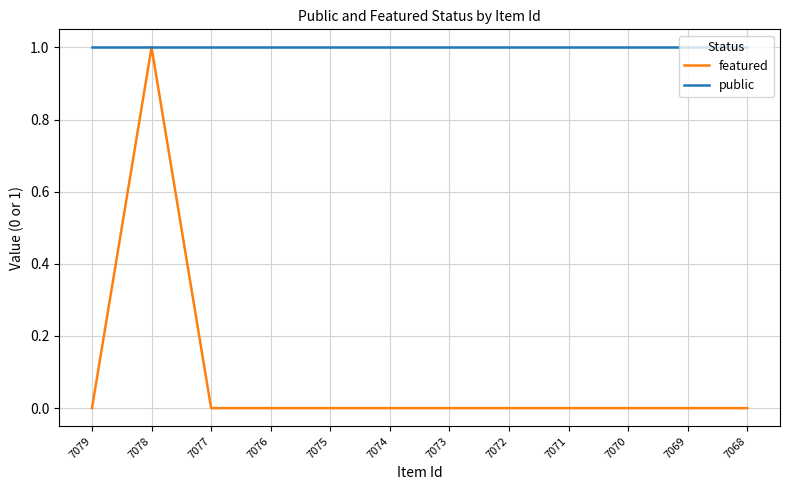

What is the maximum value shown in the chart?

1